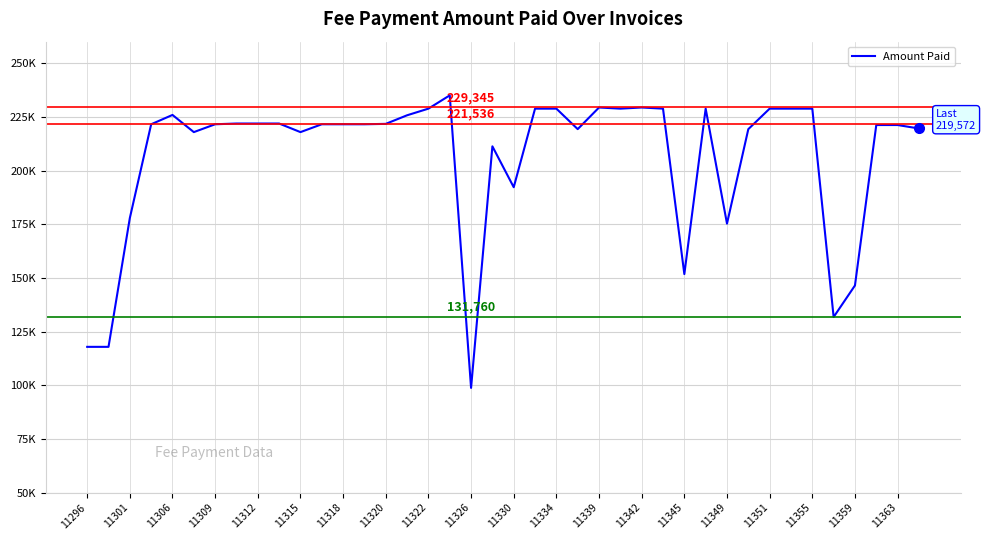

Reading right to left, extract all data points from this chart.

219572	221180	221180	146460	131760	228810	228810	228810	219270	175260	228810	151760	228810	229345	228810	229345	219270	228810	228810	192220	211260	98760	234995	228810	225720	221720	221536	221536	221536	217880	221880	221880	221880	221536	217880	225880	221536	177880	117880	117880